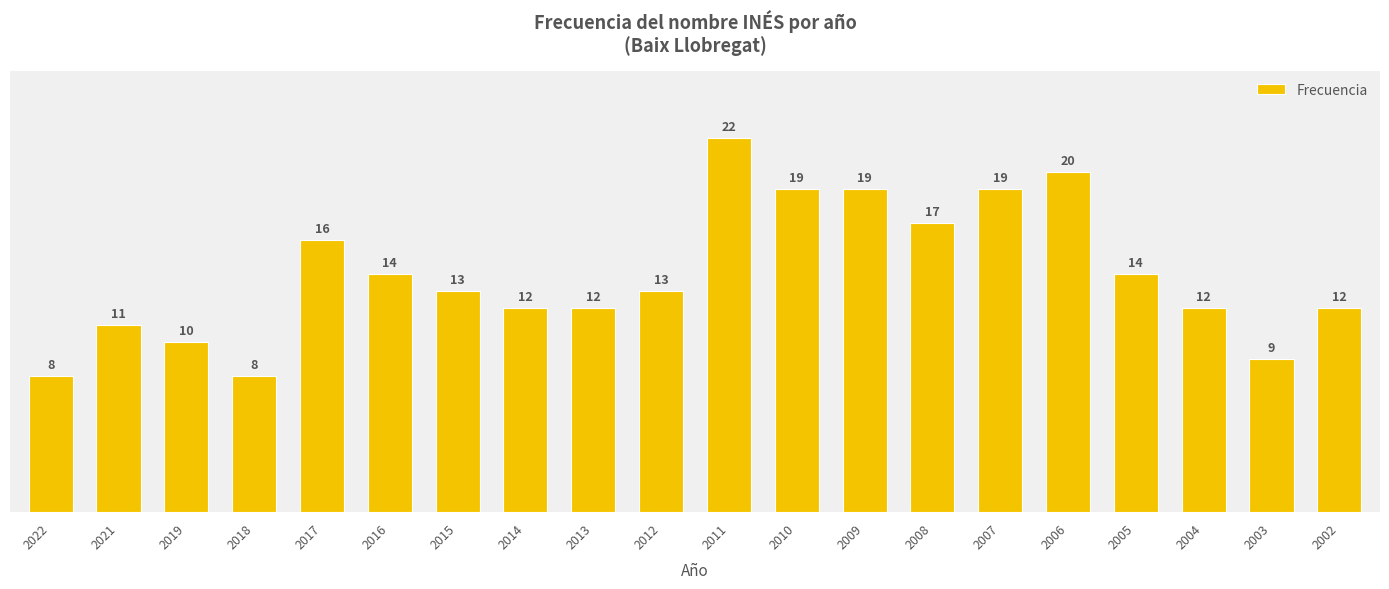

The chart shows a value of 29 at 2009. True or false?

False